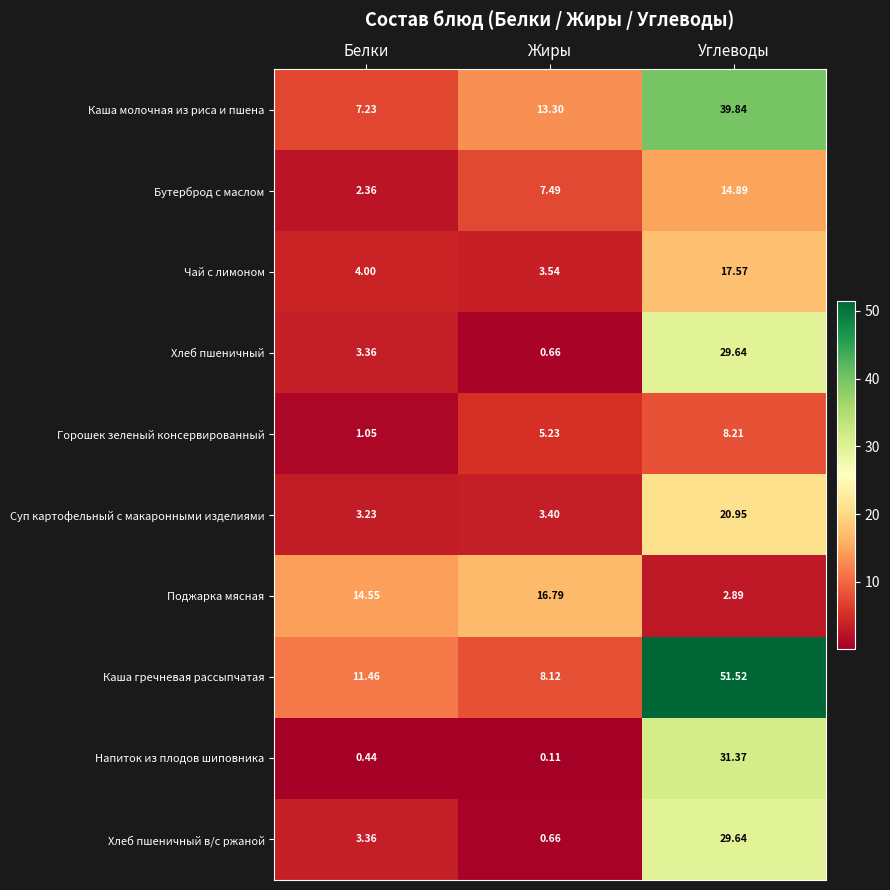

What is the greatest value displayed?

51.5